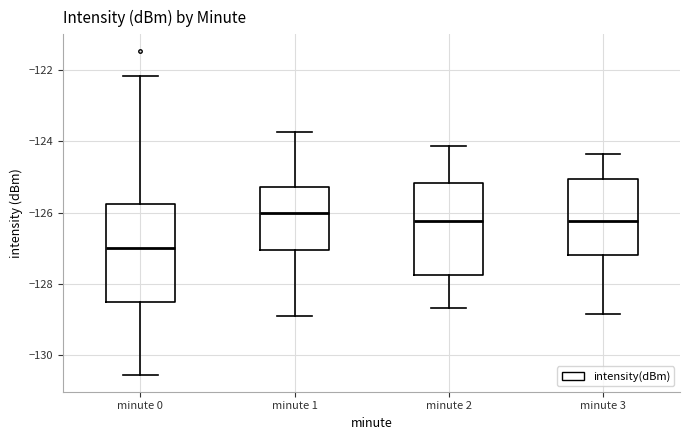

Which box's median line is the lowest?

minute 0